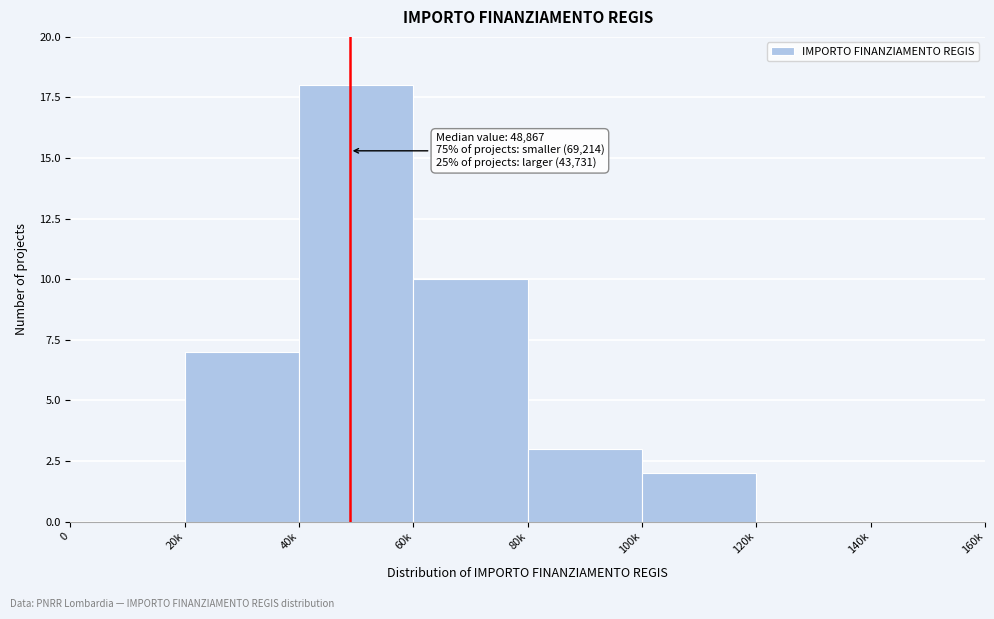

Reading left to right, extract all data points from this chart.

0=0	20k=7	40k=18	60k=10	80k=3	100k=2	120k=0	140k=0